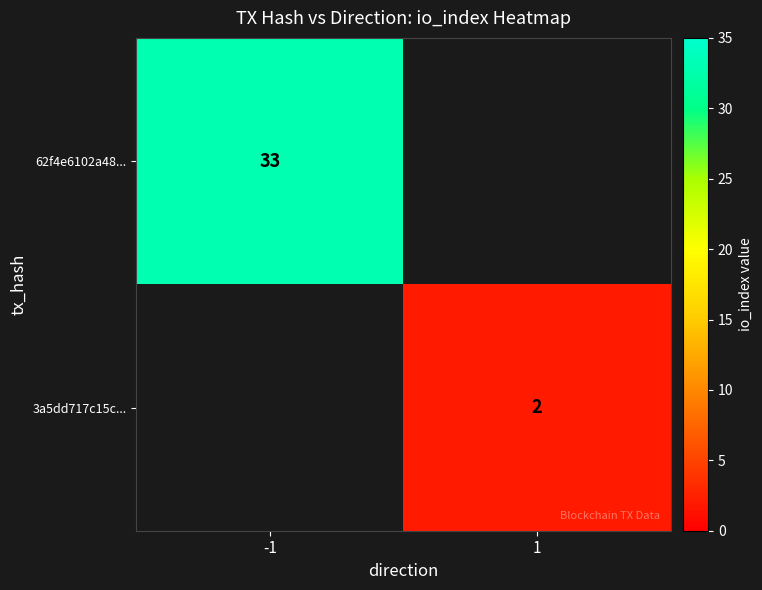

Is the value of 62f4e6102a48... at -1 greater than the value of 3a5dd717c15c... at 1?

Yes